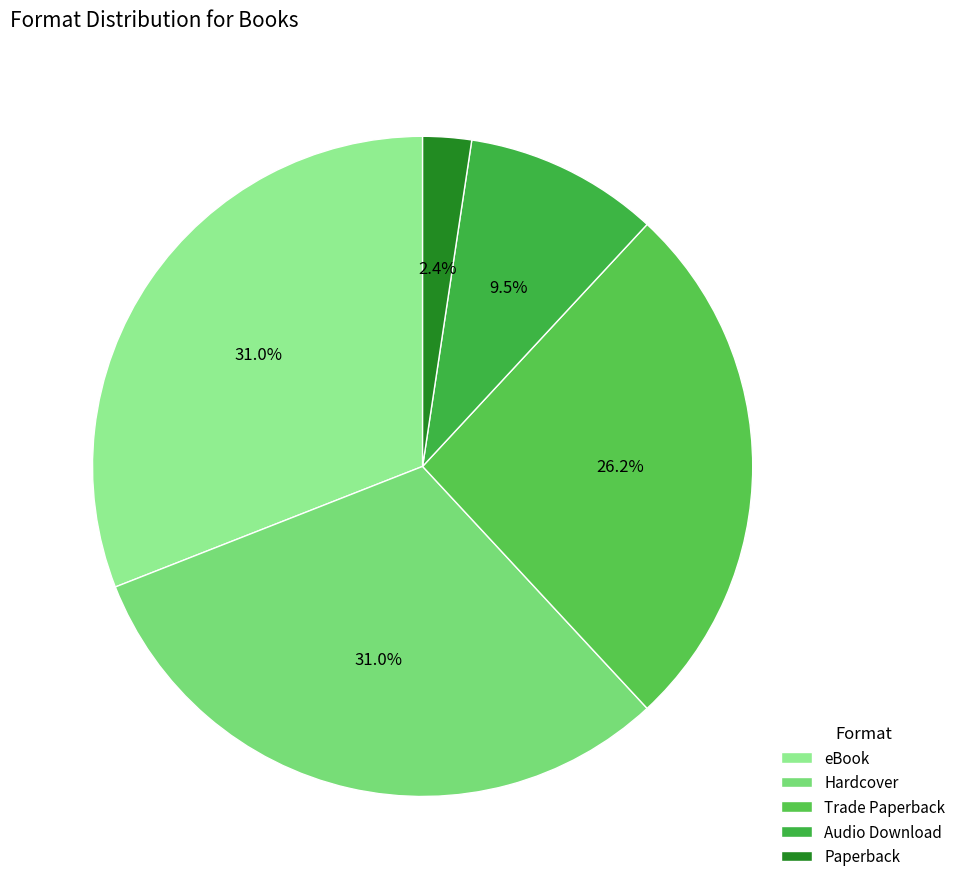

To the nearest percent, what is the combined percentage of Audio Download and Paperback?

12%